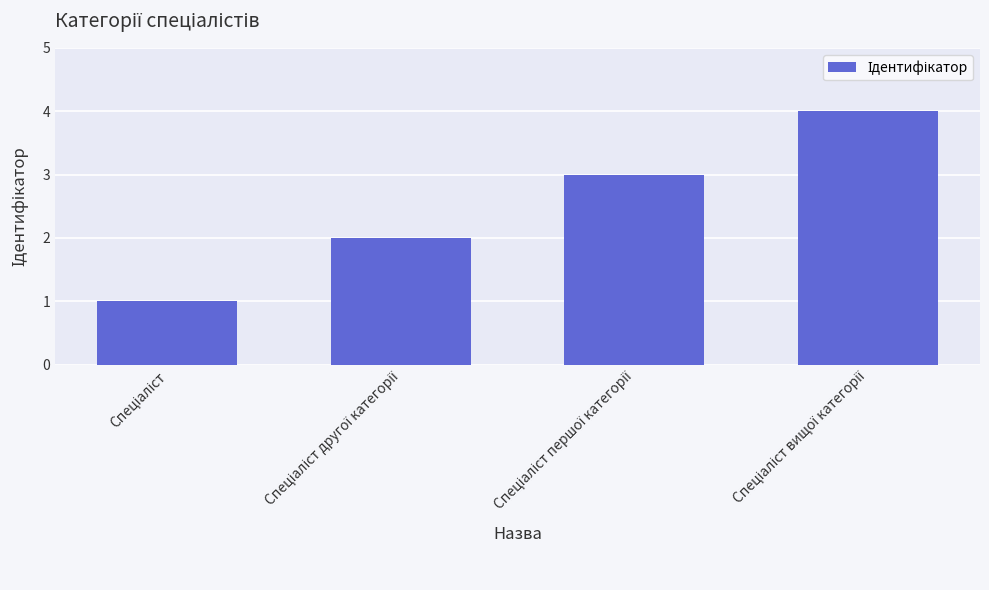

Are the bars horizontal?

No